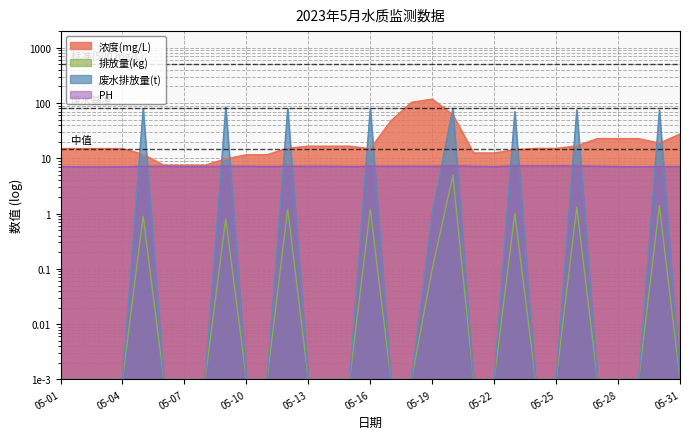

Which category has the highest value in the 废水排放量(t) series?

05-09